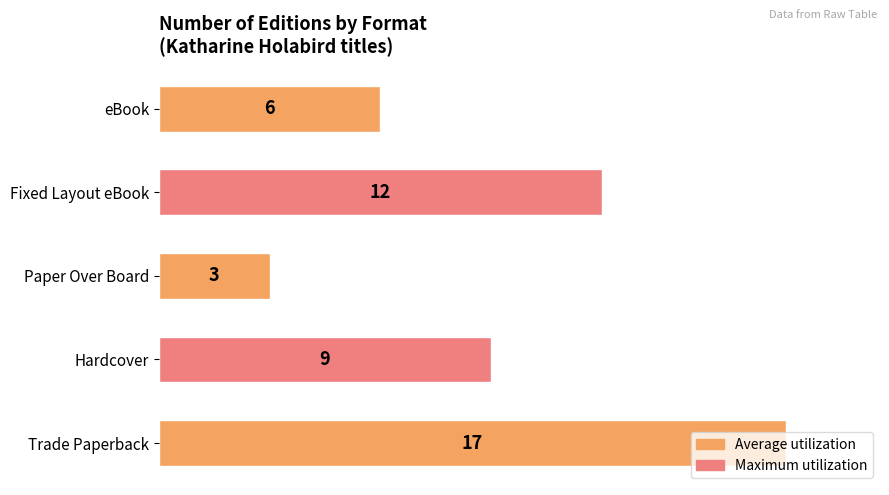

Rank the categories by value from highest to lowest.

Trade Paperback, Fixed Layout eBook, Hardcover, eBook, Paper Over Board